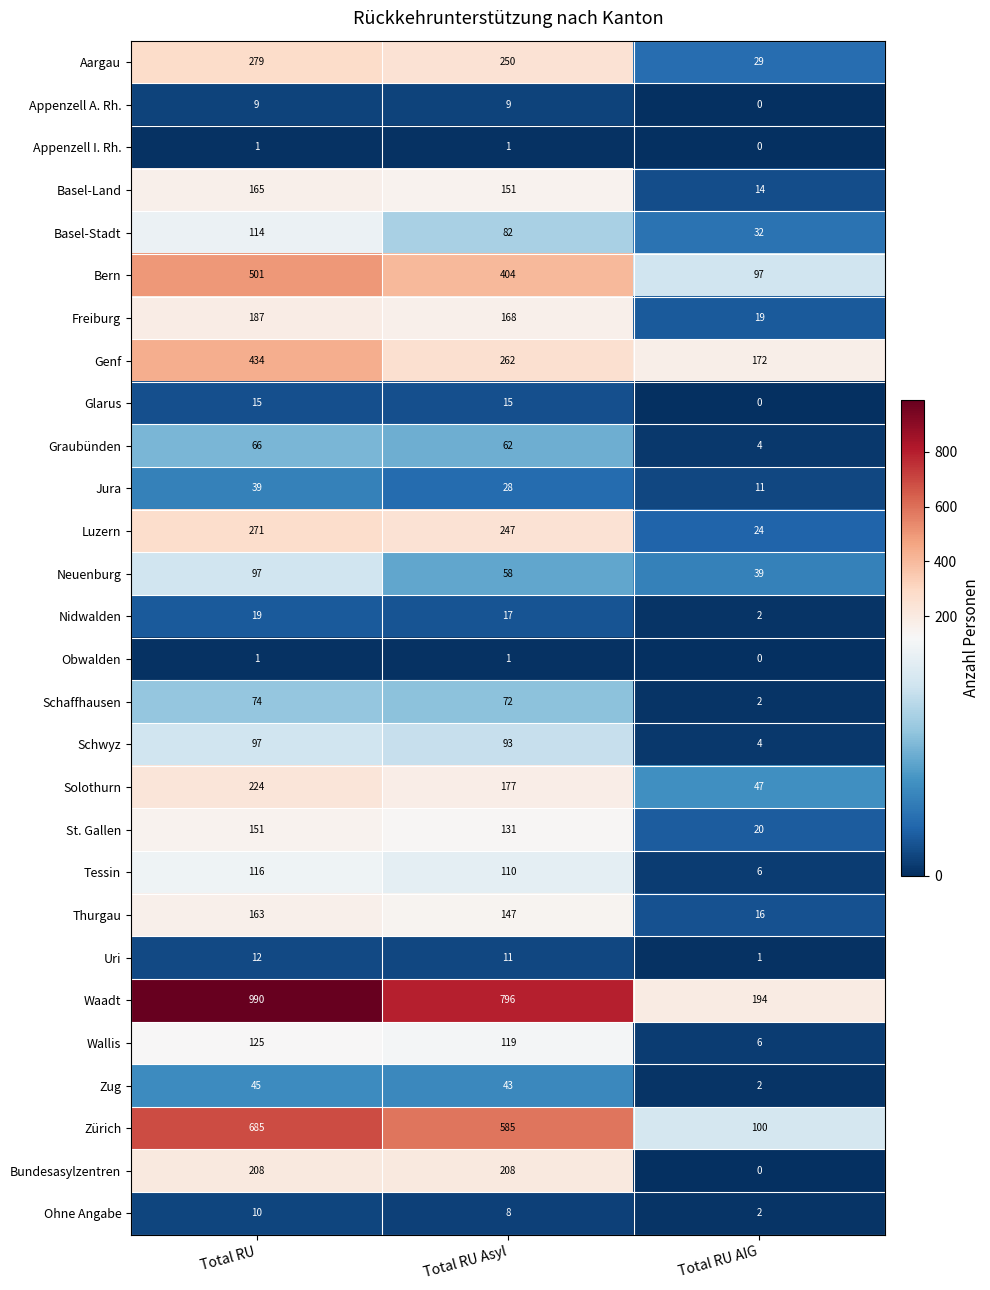

How many categories are shown in the chart?

3